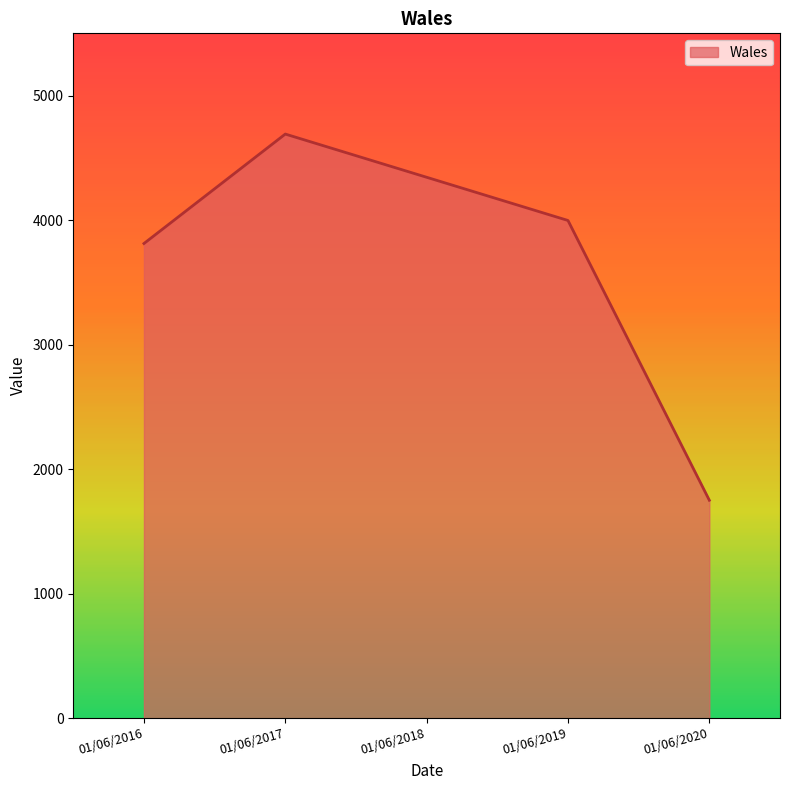

What is the difference between the values at 01/06/2019 and 01/06/2020?

2247